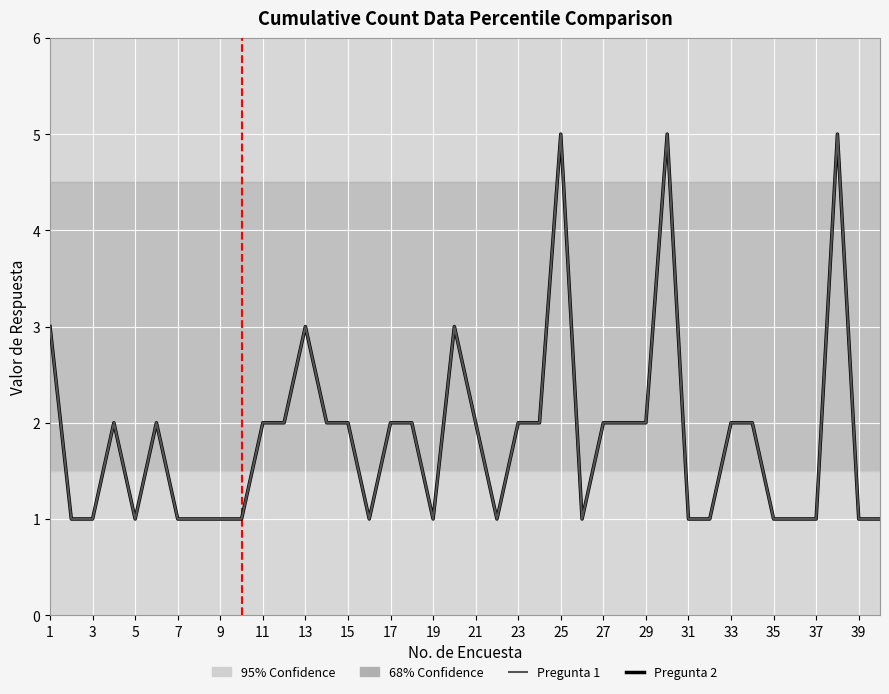

Does the chart display data point markers on the line(s)?

No